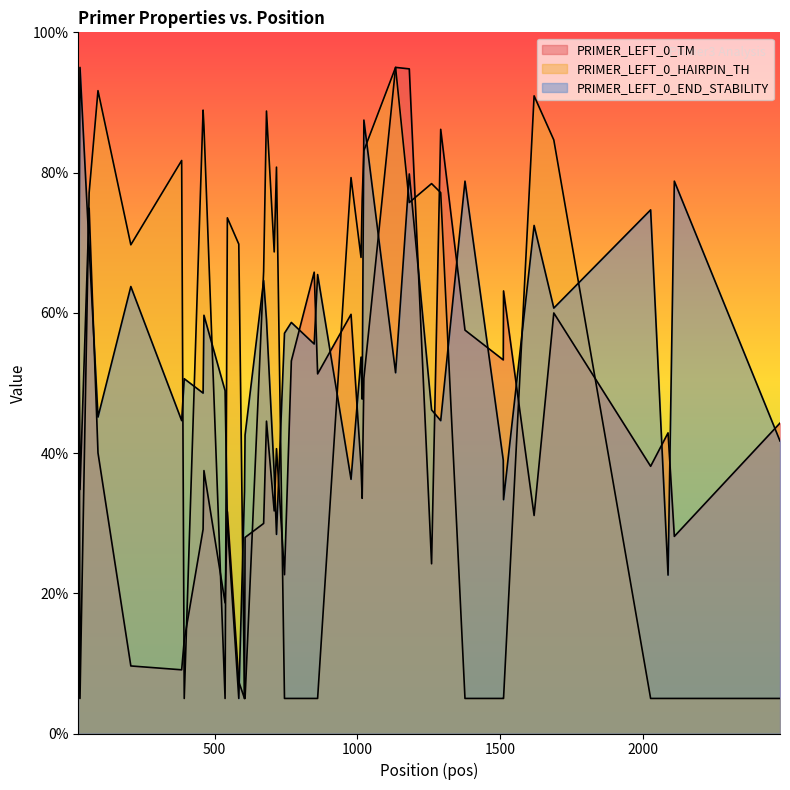

Which series has the largest range (max minus min)?

PRIMER_LEFT_0_TM